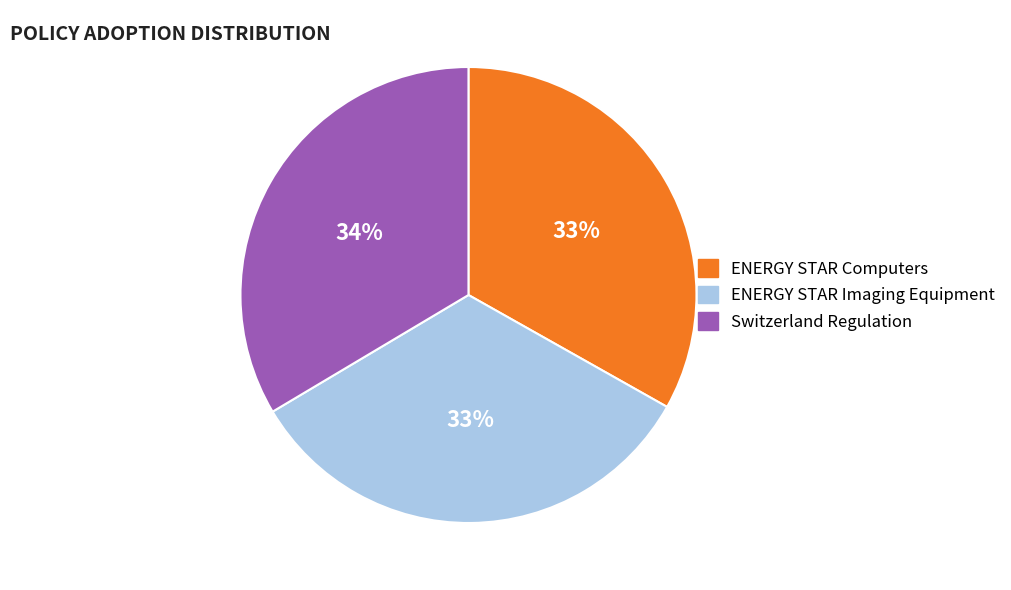

What is the ratio of the value at ENERGY STAR Computers to the value at Switzerland Regulation?

1.0